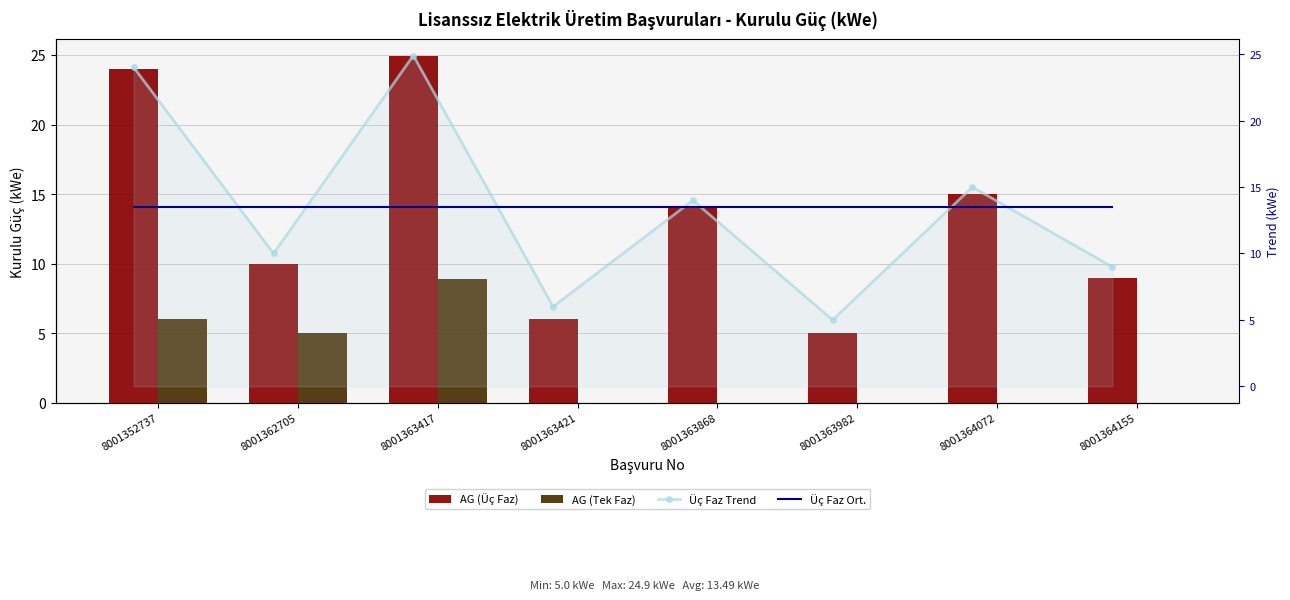

Which has a higher value, 8001352737 or 8001363868?

8001352737